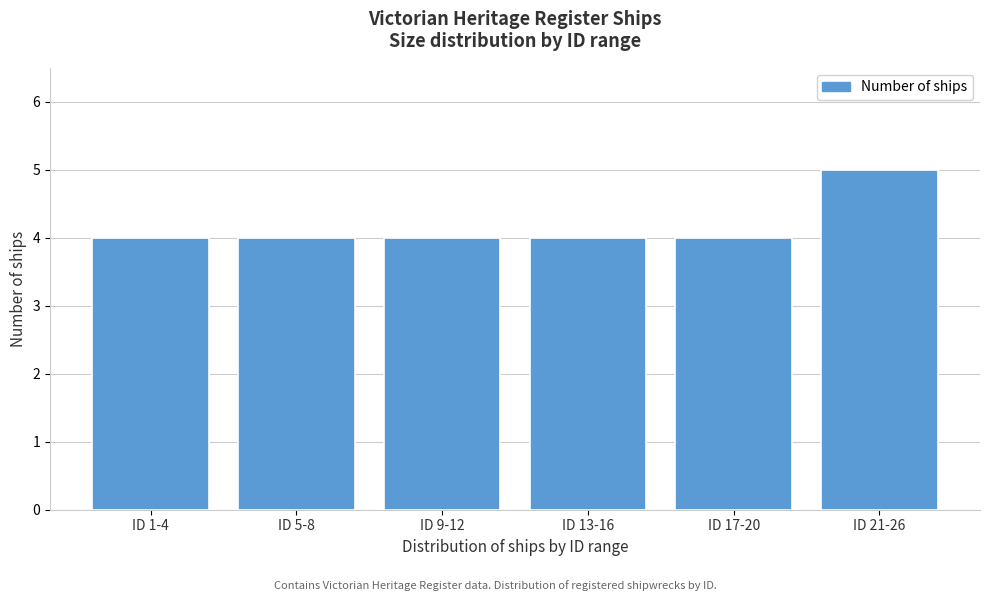

Reading left to right, what are all the values shown in this chart?

ID 1-4=4	ID 5-8=4	ID 9-12=4	ID 13-16=4	ID 17-20=4	ID 21-26=5